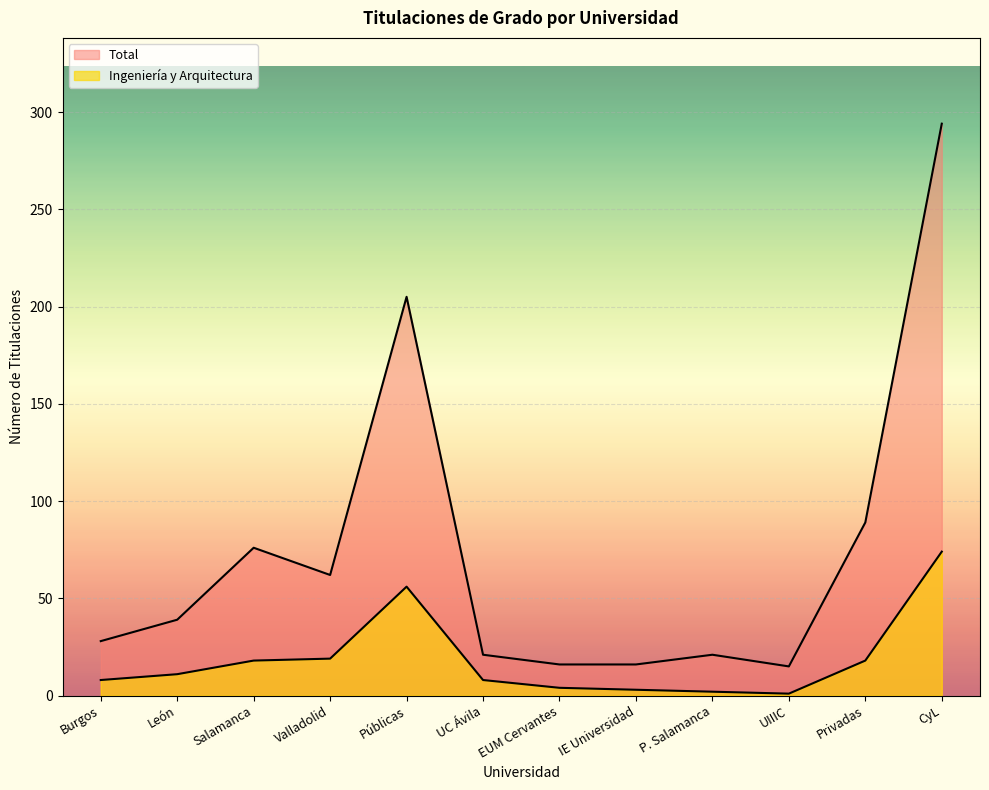

Reading left to right, what are all the values shown in this chart?

Ingeniería y Arquitectura: Burgos=8	León=11	Salamanca=18	Valladolid=19	Públicas=56	UC Ávila=8	EUM Cervantes=4	IE Universidad=3	P. Salamanca=2	UIIIC=1	Privadas=18	CyL=74
Total: Burgos=28	León=39	Salamanca=76	Valladolid=62	Públicas=205	UC Ávila=21	EUM Cervantes=16	IE Universidad=16	P. Salamanca=21	UIIIC=15	Privadas=89	CyL=294